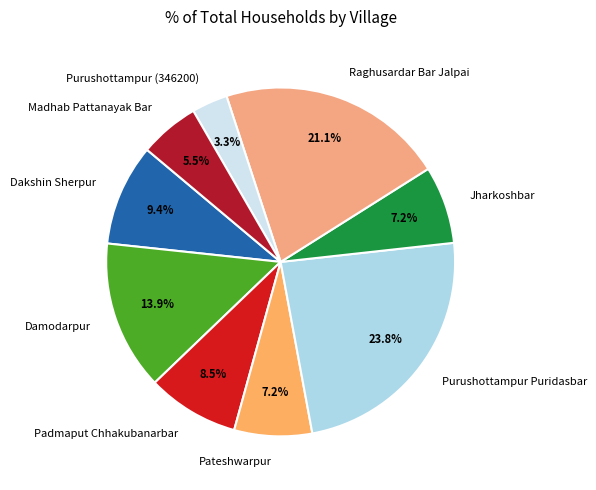

Which slice is the smallest?

Purushottampur (346200)